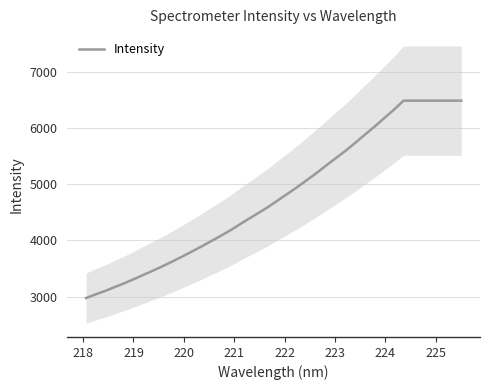

What is the lowest value of the Intensity series?

2973.2